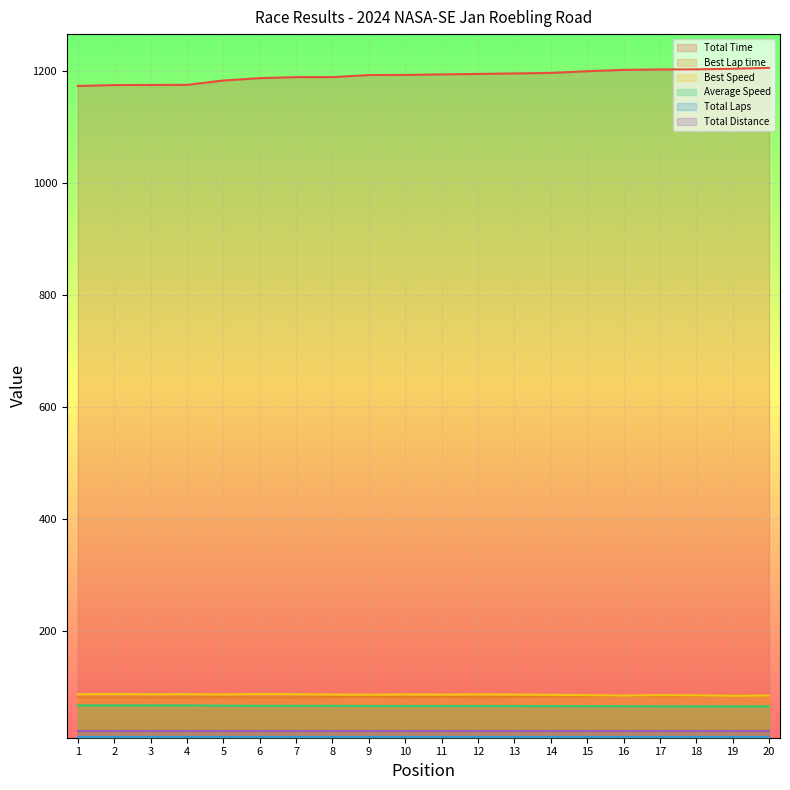

What is the lowest value of the Best Lap time series?

82.2